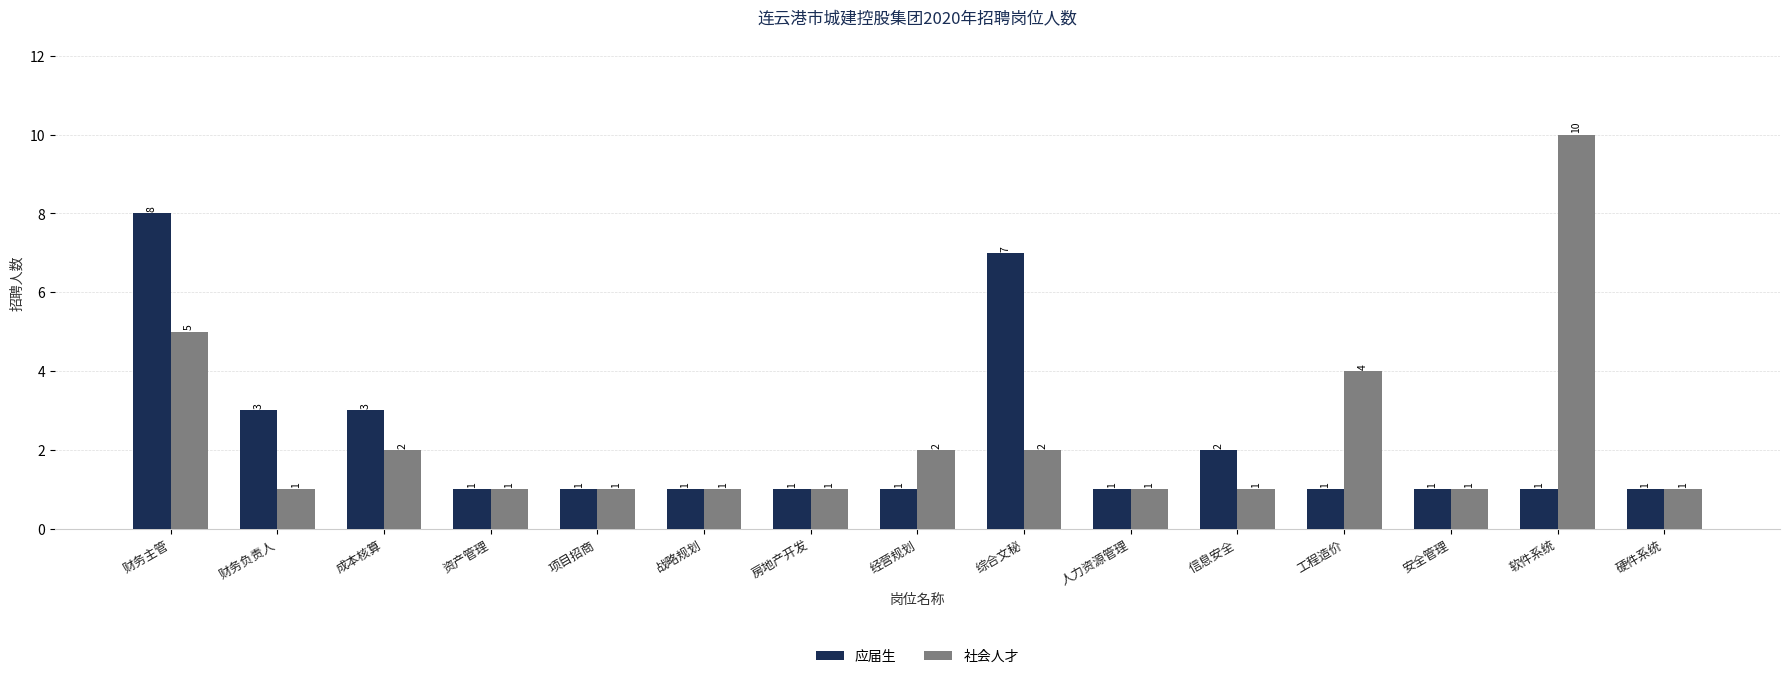

What is the total value across all series at 人力资源管理?

2